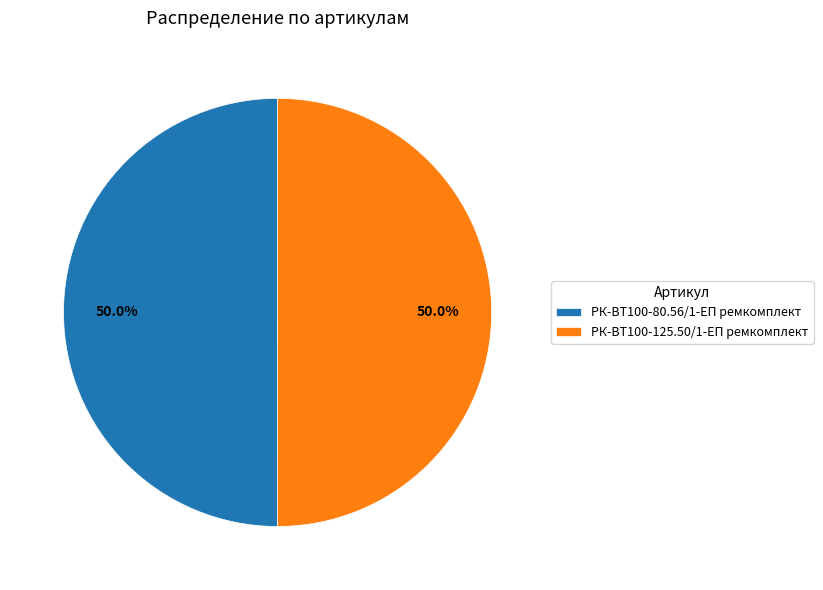

Combined, what portion of the pie is РК-ВТ100-125.50/1-ЕП ремкомплект and РК-ВТ100-80.56/1-ЕП ремкомплект?

100.0%